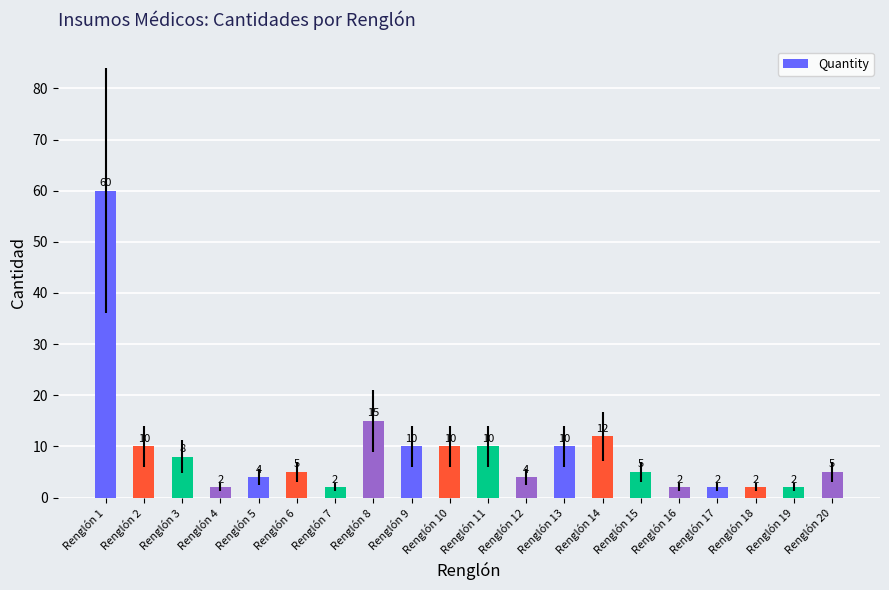

Reading left to right, what are all the values shown in this chart?

Renglón 1=60	Renglón 2=10	Renglón 3=8	Renglón 4=2	Renglón 5=4	Renglón 6=5	Renglón 7=2	Renglón 8=15	Renglón 9=10	Renglón 10=10	Renglón 11=10	Renglón 12=4	Renglón 13=10	Renglón 14=12	Renglón 15=5	Renglón 16=2	Renglón 17=2	Renglón 18=2	Renglón 19=2	Renglón 20=5